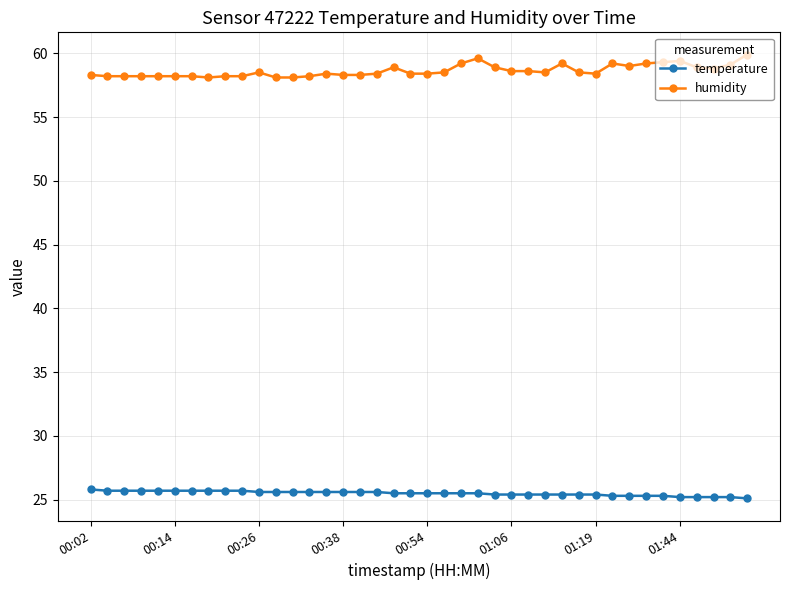

What is the minimum value for temperature?

25.1